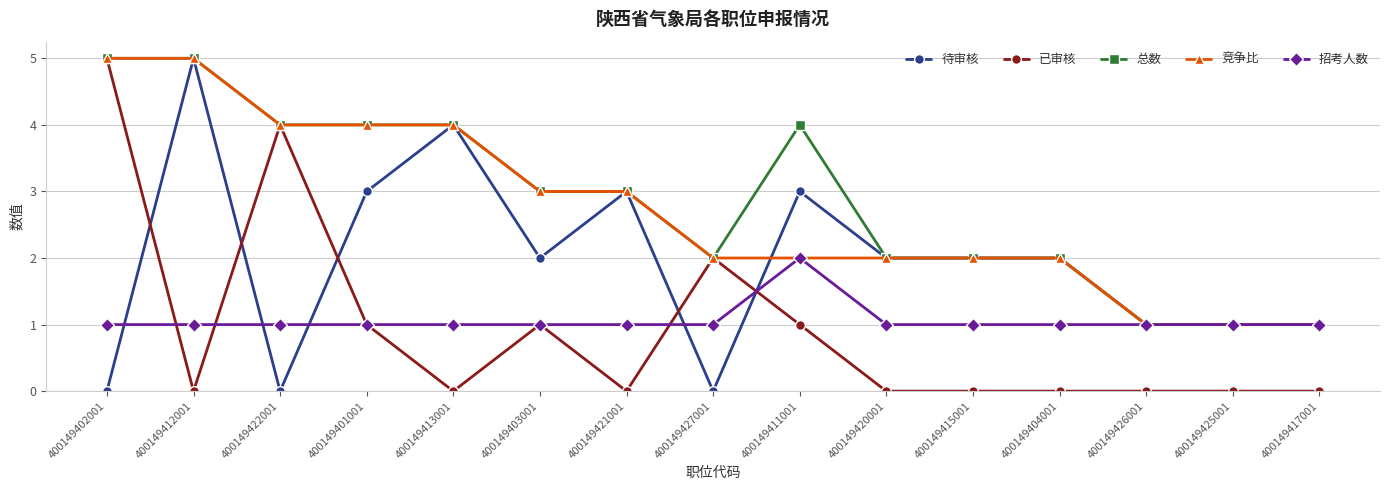

What is the lowest value of the 招考人数 series?

1